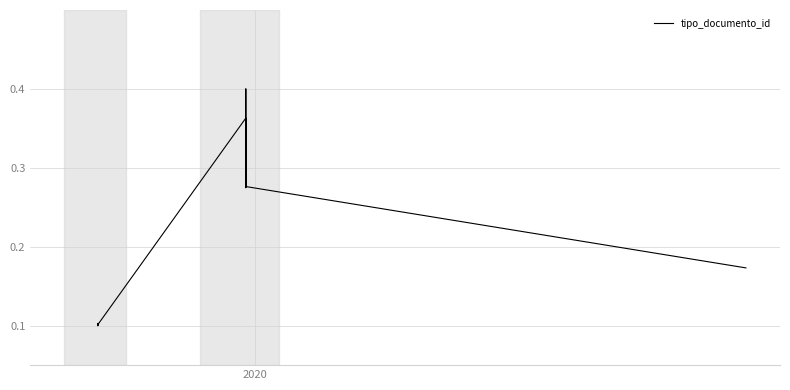

Is this an area chart (filled region under the line)?

No